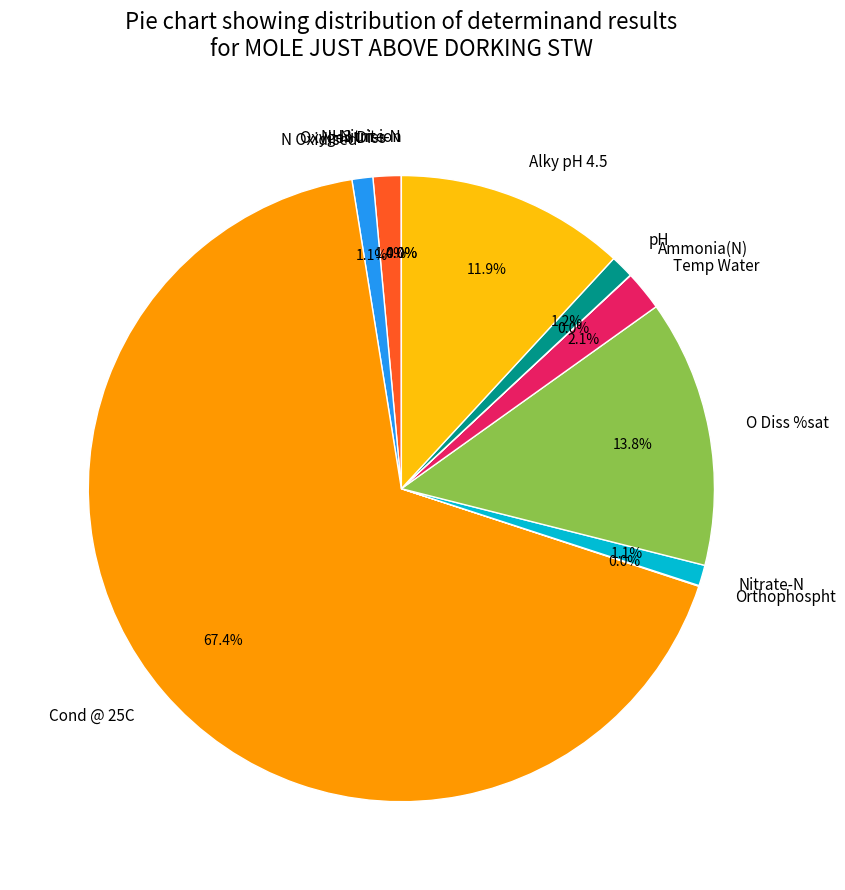

True or false: Temp Water accounts for 14% of the total.

False